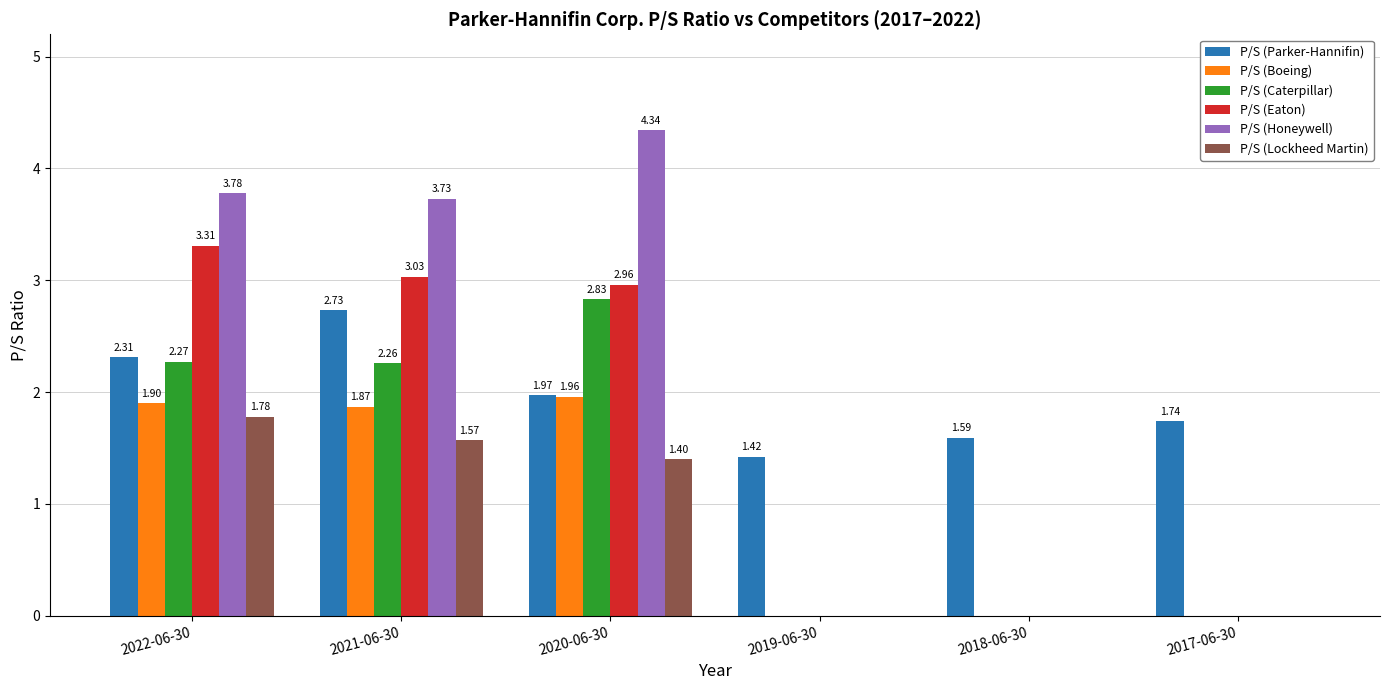

What is the average value of the P/S (Lockheed Martin) series?

0.8